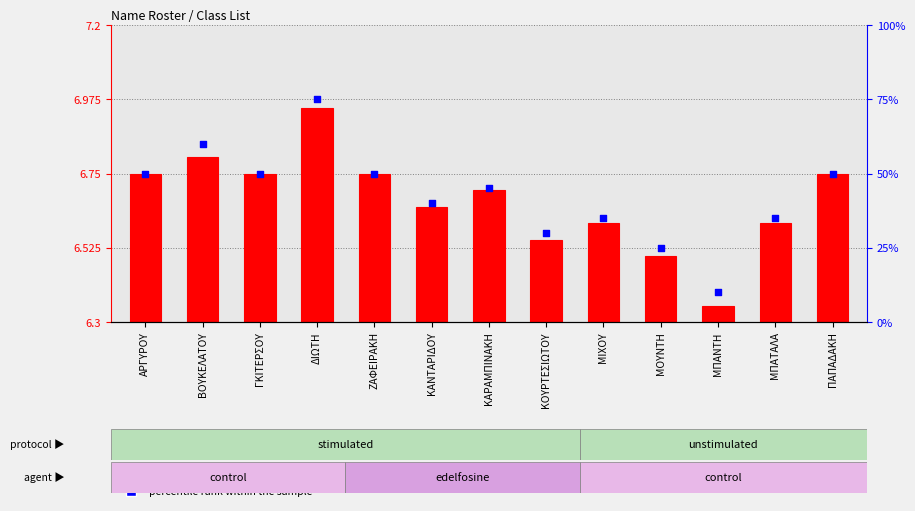

What are all the series names shown in the legend?

transformed count, percentile rank within the sample